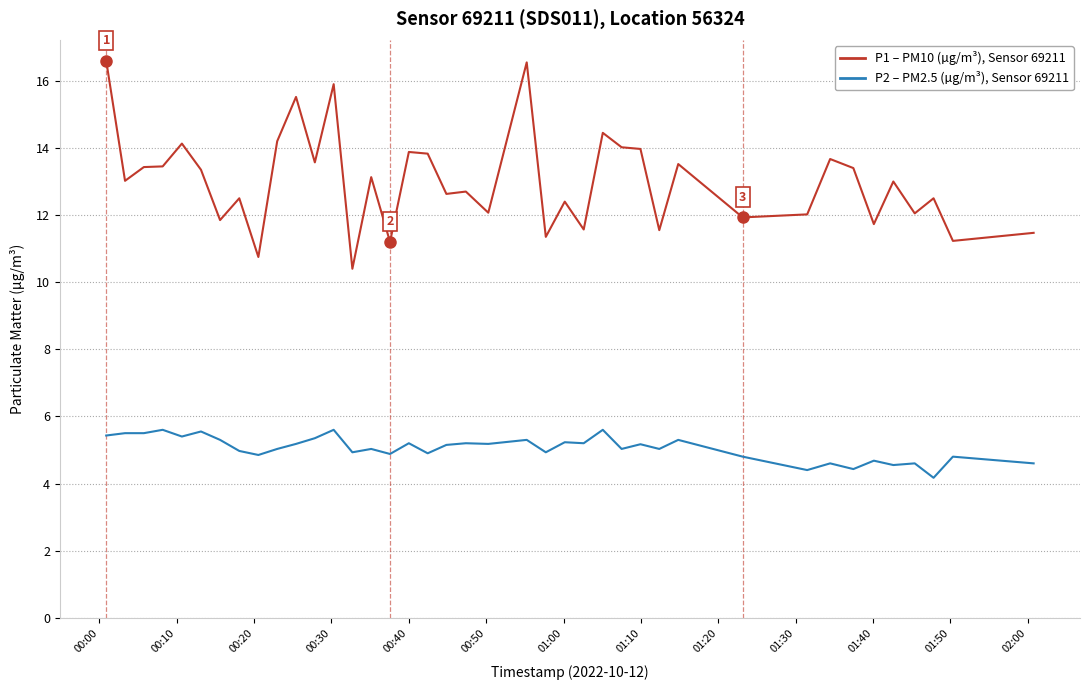

What is the minimum value shown in the chart?

4.2